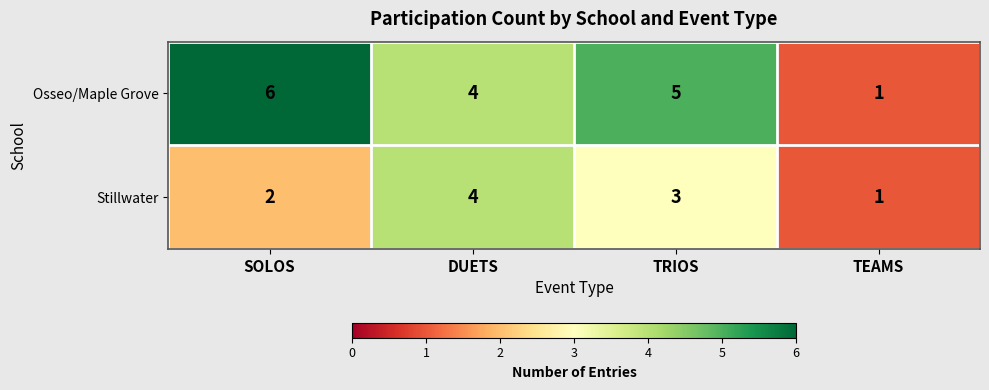

The value of Osseo/Maple Grove at TEAMS is 2. True or false?

False